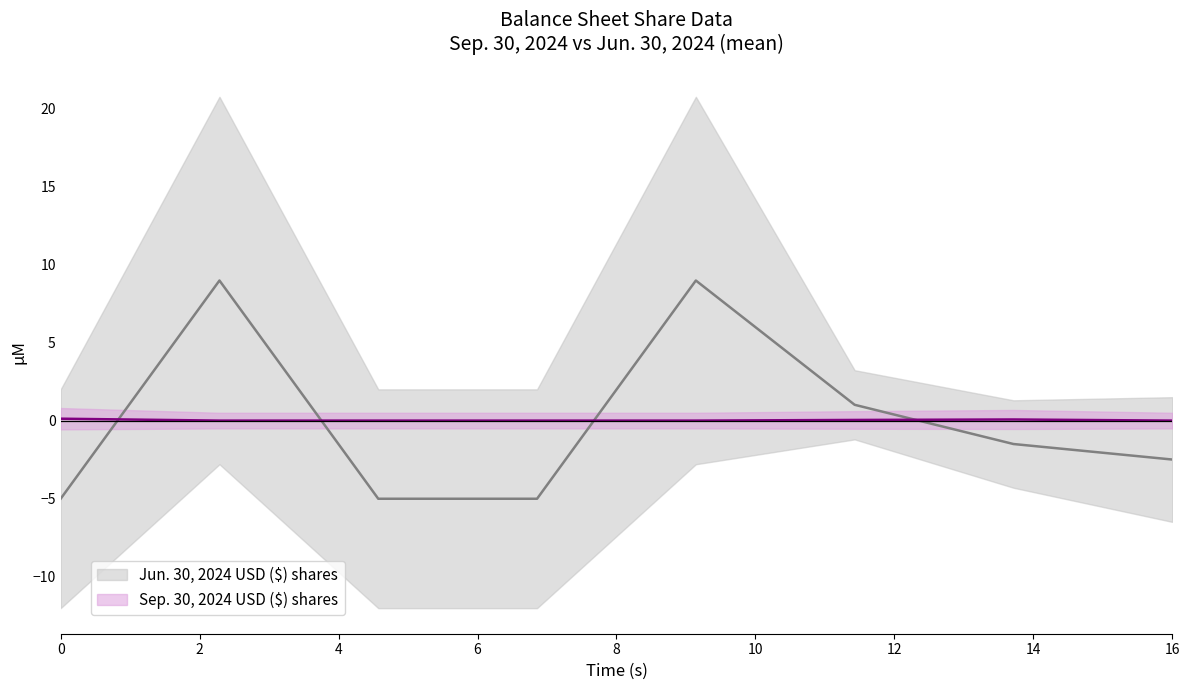

What is the difference between the maximum and minimum values in the Jun. 30, 2024 USD ($) shares series?

14.0